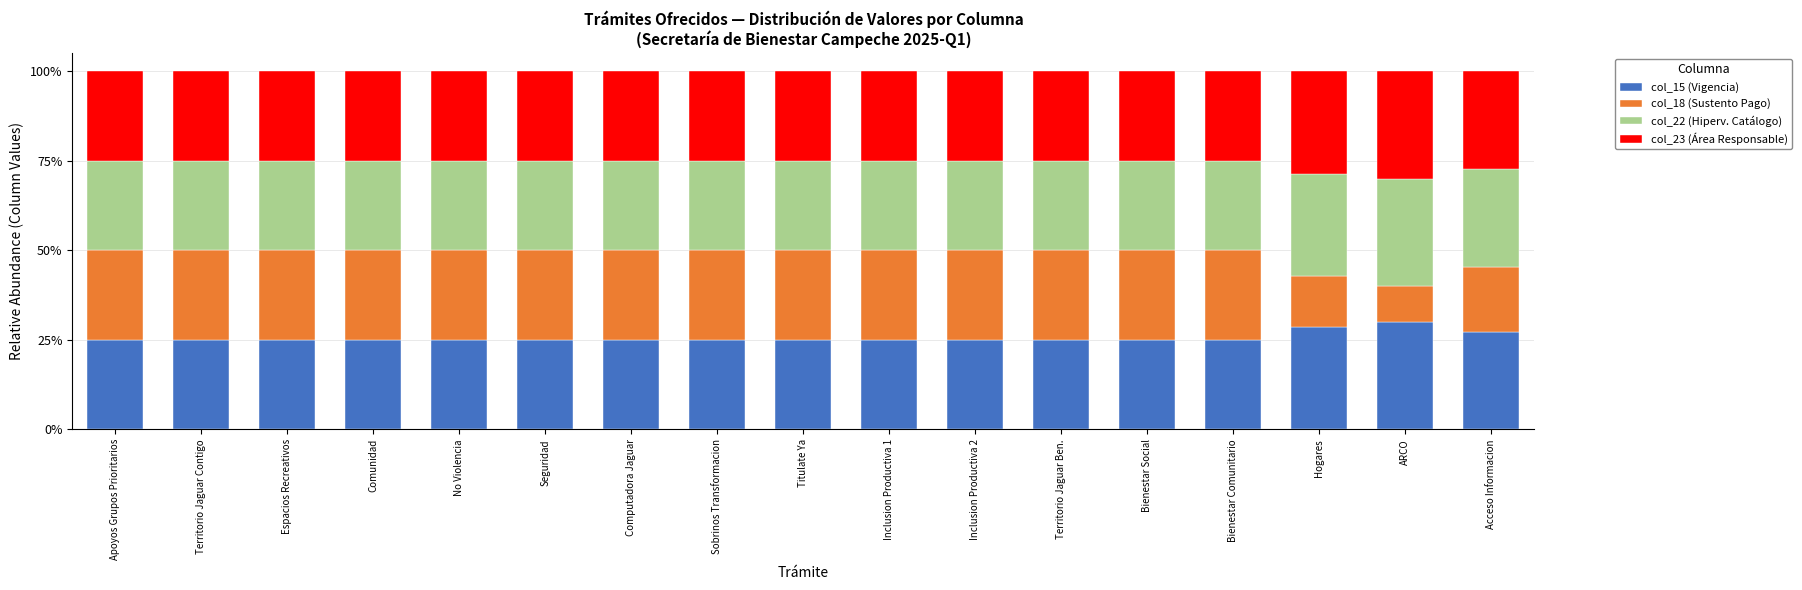

Does the chart contain stacked bars?

Yes